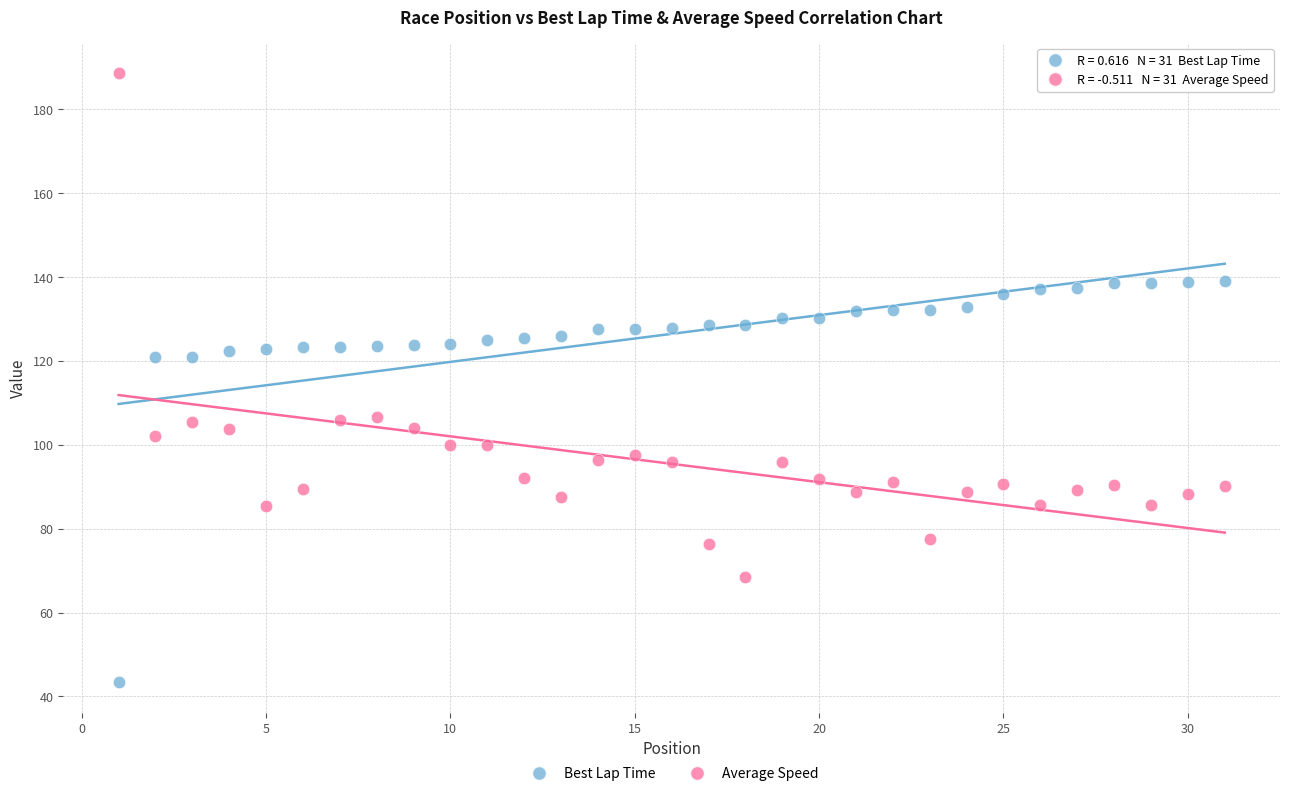

What are all the series names shown in the legend?

Best Lap Time, Average Speed